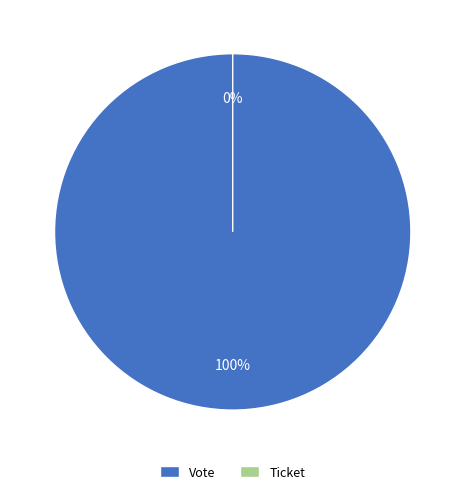

Which category accounts for the majority?

Vote